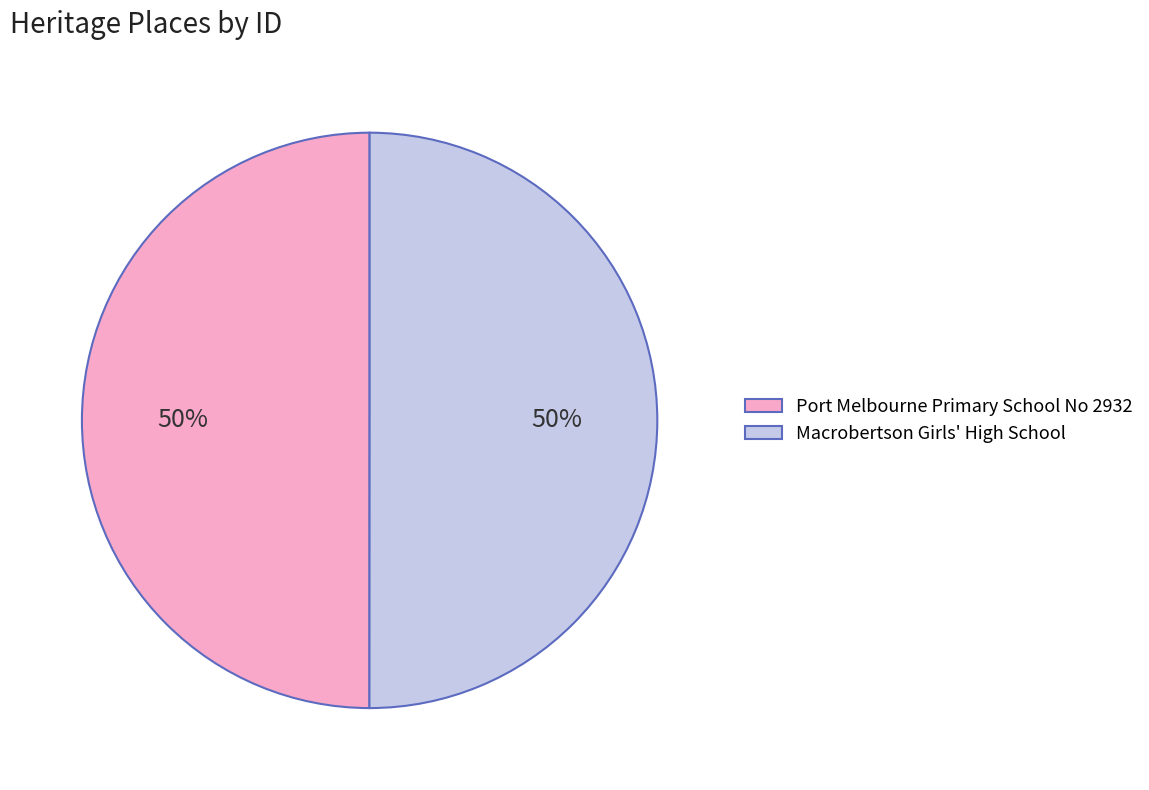

Approximately how many times larger is the value at Port Melbourne Primary School No 2932 compared to Macrobertson Girls' High School?

1.0